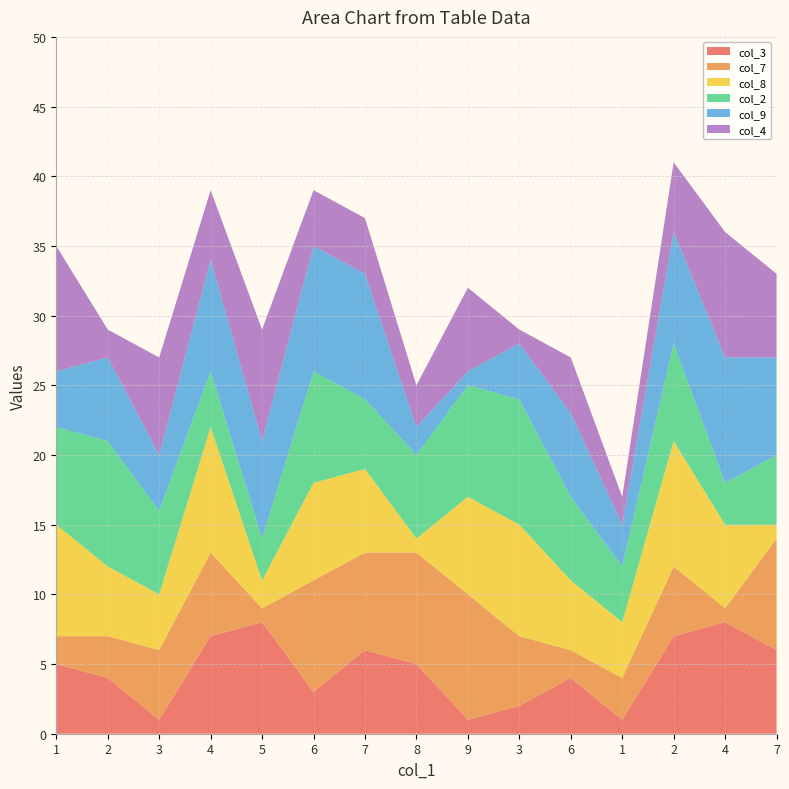

Reading left to right, what are all the values shown in this chart?

col_3: 1=5	2=4	3=1	4=7	5=8	6=3	7=6	8=5	9=1	3=2	6=4	1=1	2=7	4=8	7=6
col_7: 1=2	2=3	3=5	4=6	5=1	6=8	7=7	8=8	9=9	3=5	6=2	1=3	2=5	4=1	7=8
col_8: 1=8	2=5	3=4	4=9	5=2	6=7	7=6	8=1	9=7	3=8	6=5	1=4	2=9	4=6	7=1
col_2: 1=7	2=9	3=6	4=4	5=3	6=8	7=5	8=6	9=8	3=9	6=6	1=4	2=7	4=3	7=5
col_9: 1=4	2=6	3=4	4=8	5=7	6=9	7=9	8=2	9=1	3=4	6=6	1=3	2=8	4=9	7=7
col_4: 1=9	2=2	3=7	4=5	5=8	6=4	7=4	8=3	9=6	3=1	6=4	1=2	2=5	4=9	7=6